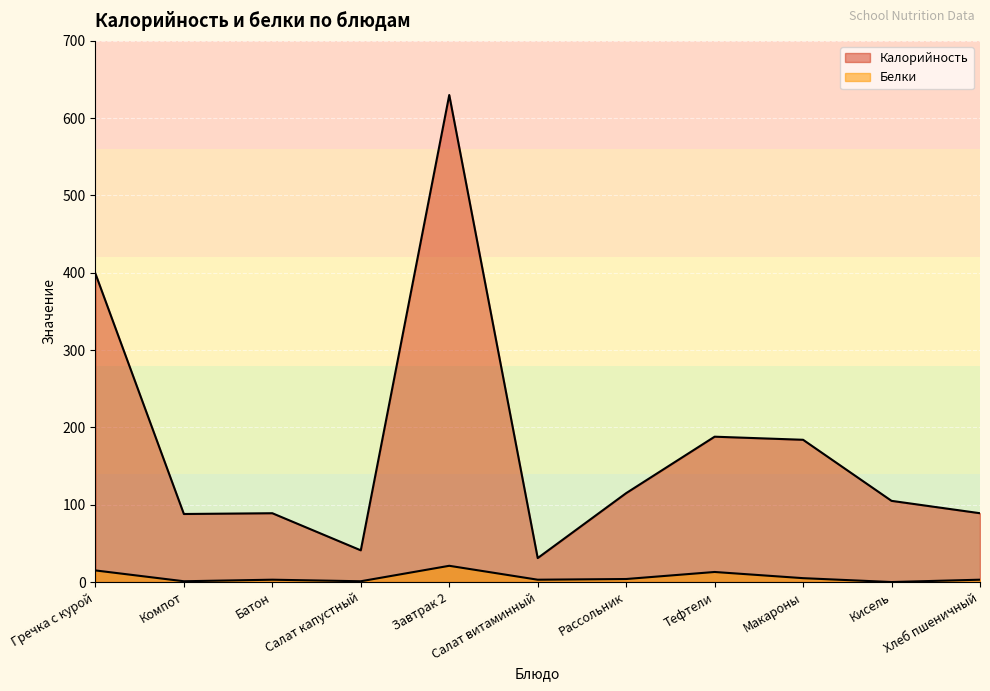

At which category does Белки reach its first local peak?

Батон